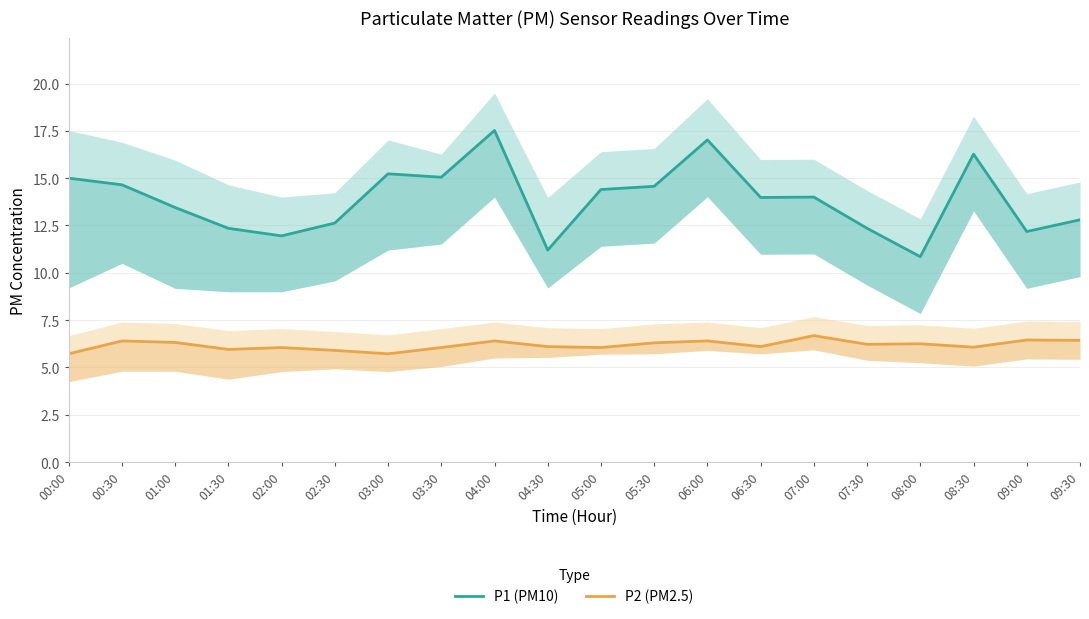

What is the smallest value displayed?

5.7